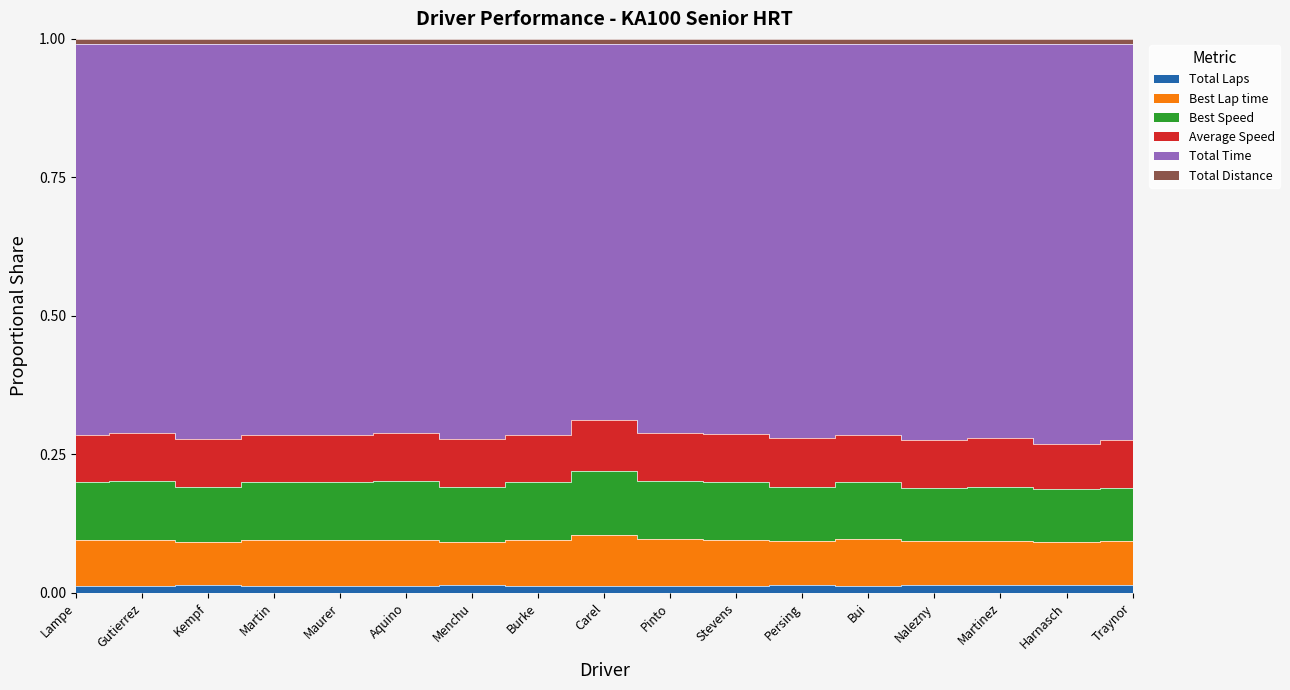

Between Persing and Bui, which series saw the biggest shift?

Total Time